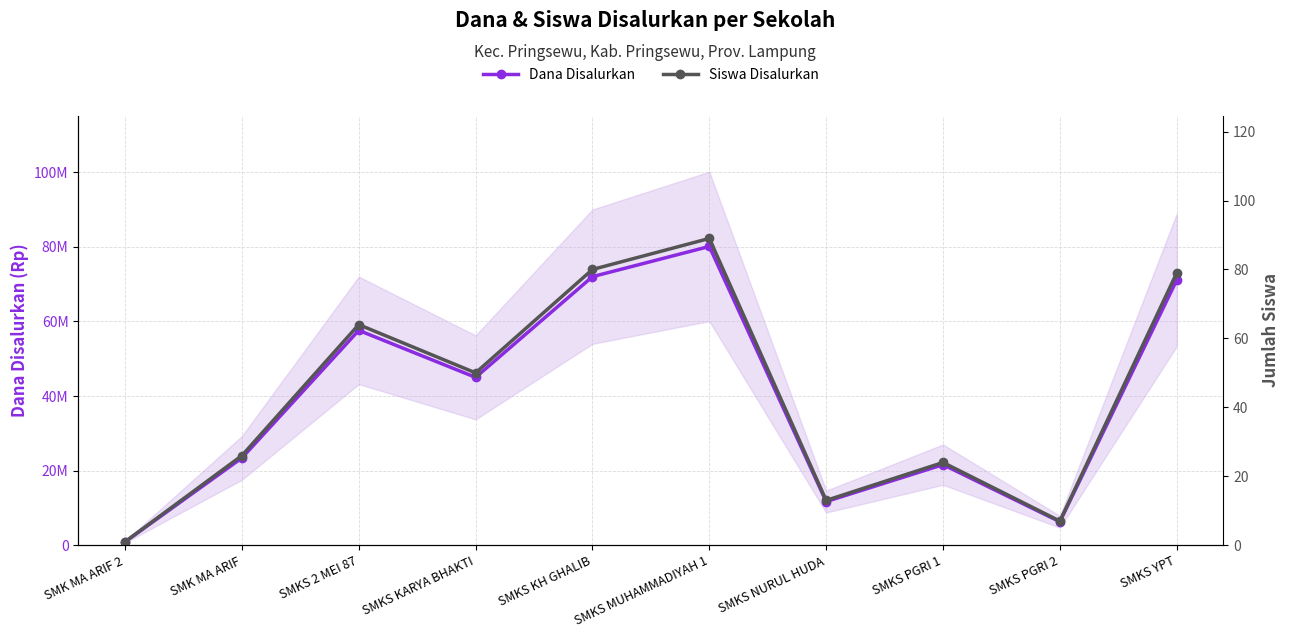

How many data points in Siswa Disalurkan are less than 50?

5